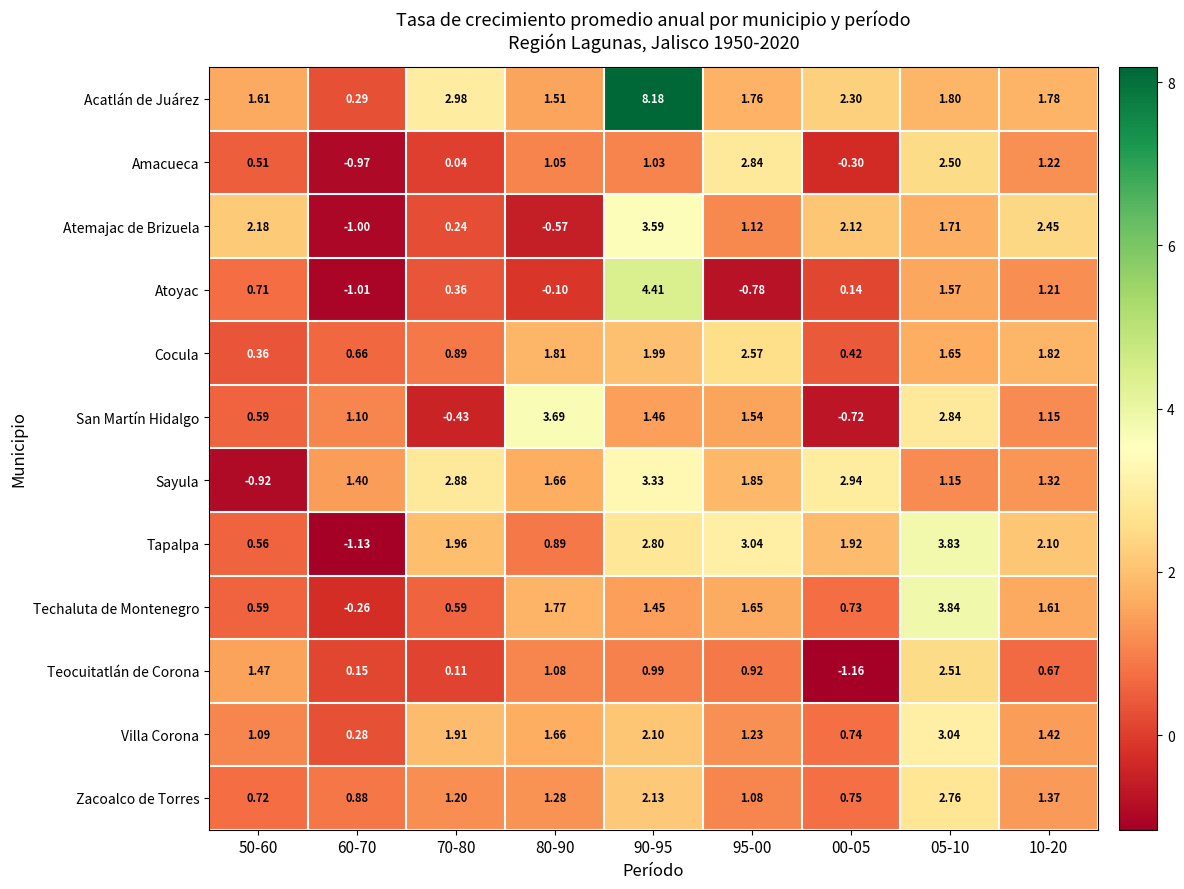

Rank the series by their maximum value, from lowest to highest.

Teocuitatlán de Corona, Cocula, Zacoalco de Torres, Amacueca, Villa Corona, Sayula, Atemajac de Brizuela, San Martín Hidalgo, Tapalpa, Techaluta de Montenegro, Atoyac, Acatlán de Juárez